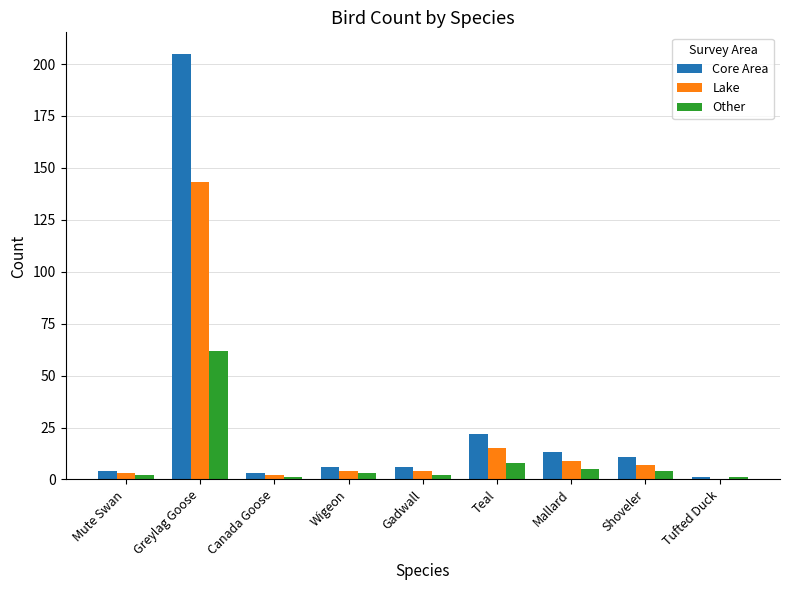

What value does the Core Area series have at Gadwall, to the nearest 10?

10